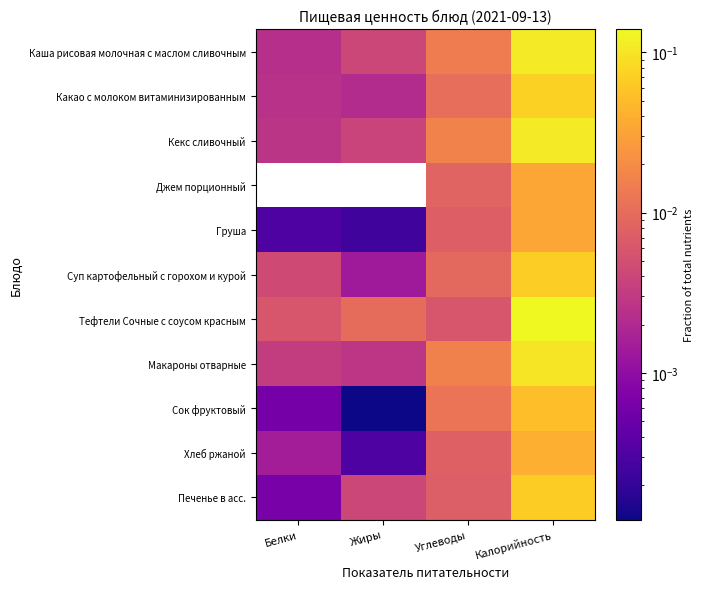

Rank the series at Калорийность from lowest to highest value.

Джем порционный, Груша, Хлеб ржаной, Сок фруктовый, Печенье в асс., Суп картофельный с горохом и курой, Какао с молоком витаминизированным, Макароны отварные, Каша рисовая молочная с маслом сливочным, Кекс сливочный, Тефтели Сочные с соусом красным